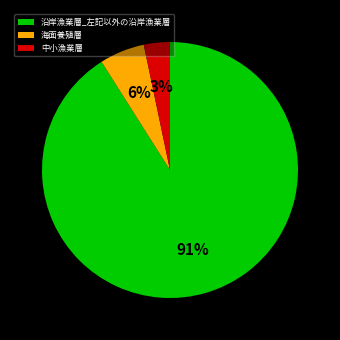

What is the largest slice in the pie chart?

沿岸漁業層_左記以外の沿岸漁業層